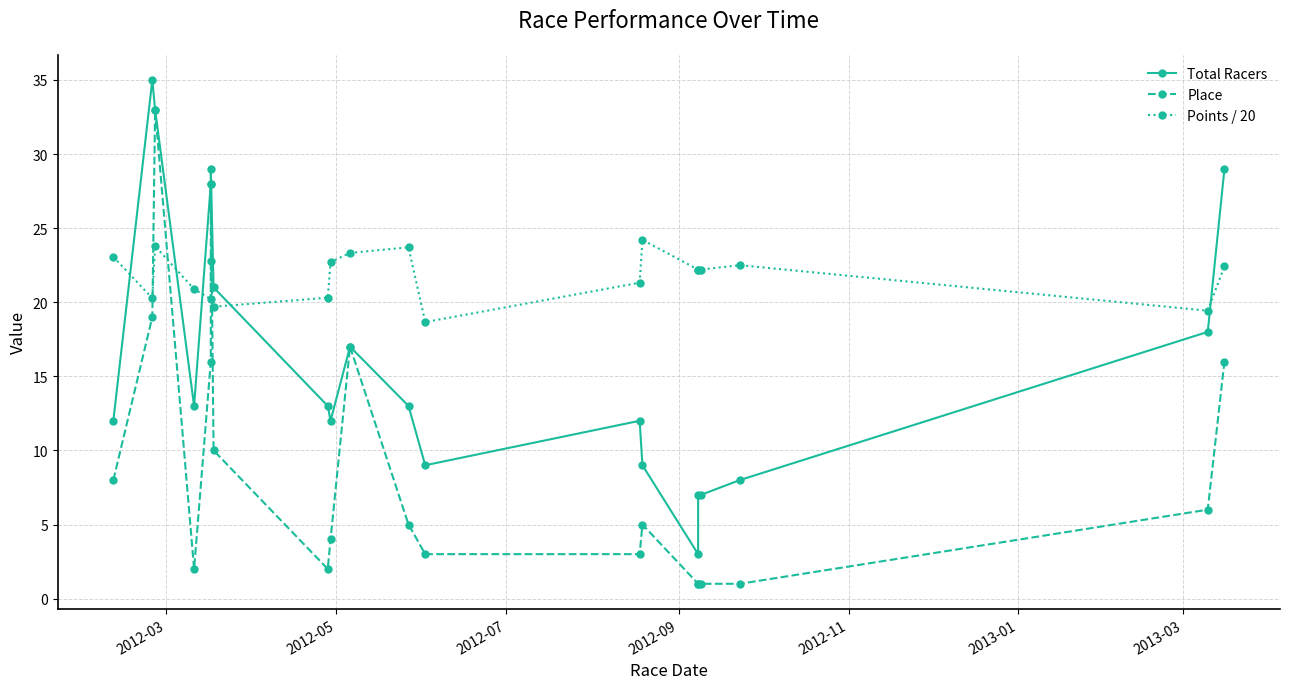

What is the maximum value for Total Racers?

35.0